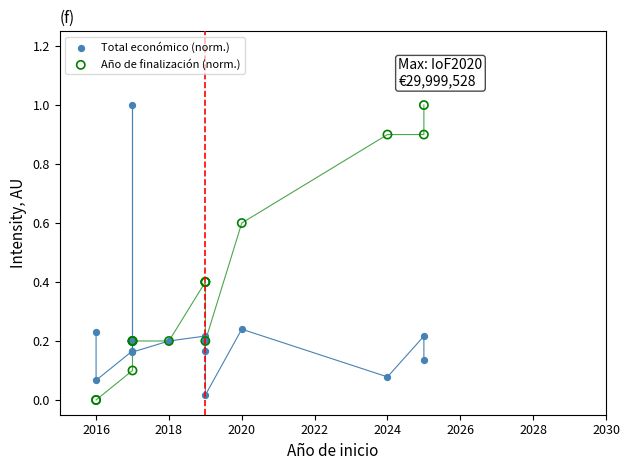

What is the X range (max minus min) for the scatter plot?

9.0